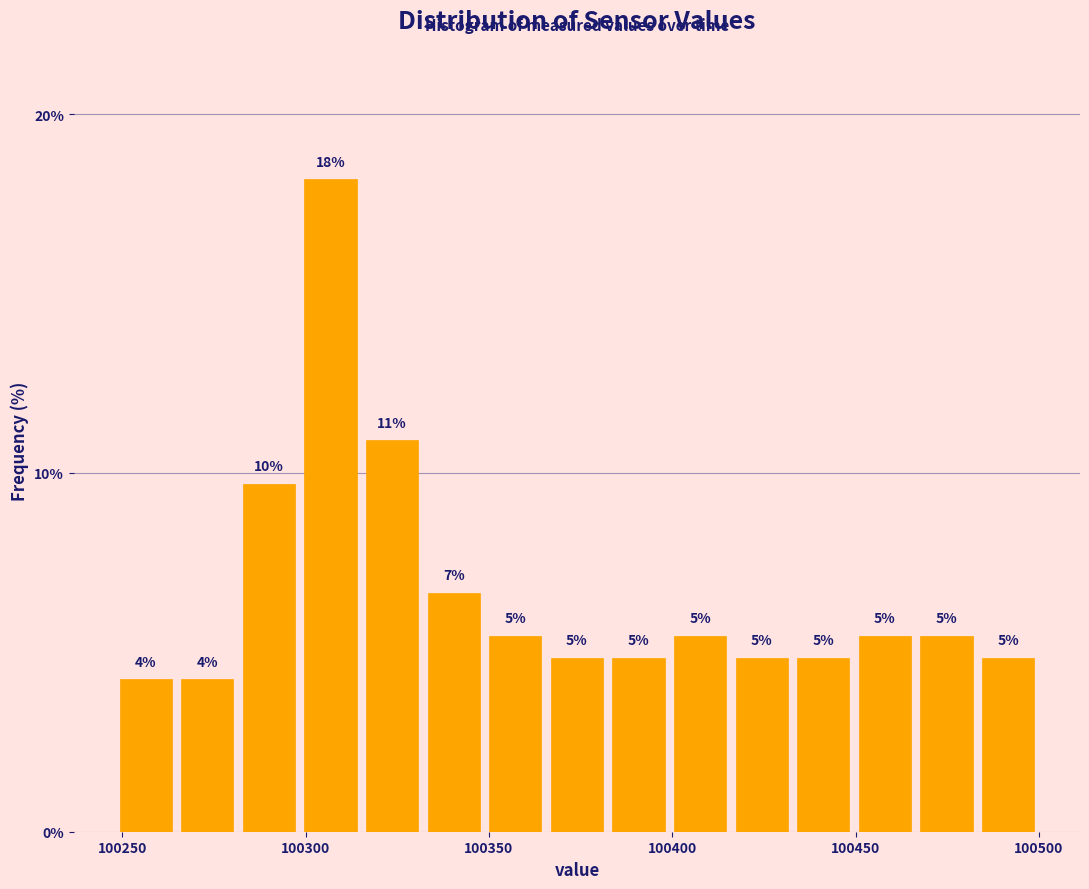

Around what value on the x-axis is the tallest bar? Give the approximate position of its centre, as read against the axis.

100305